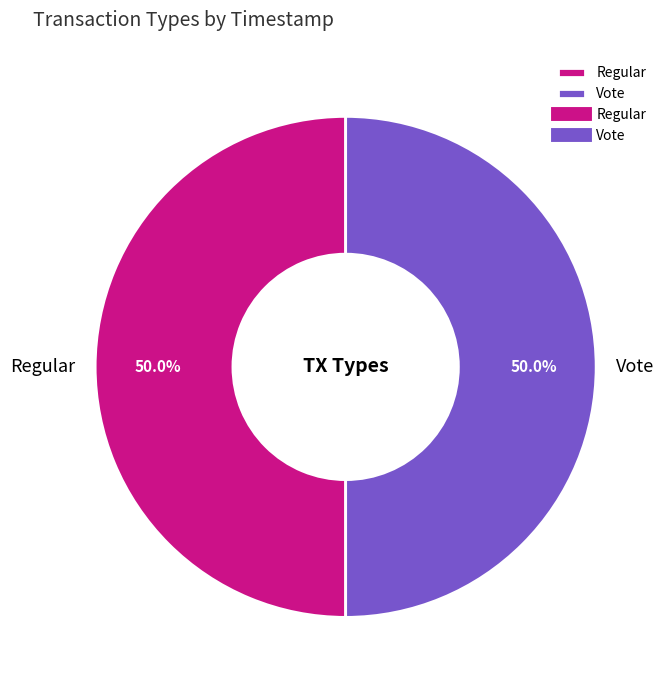

To the nearest percent, what percentage of the pie is Regular?

50%